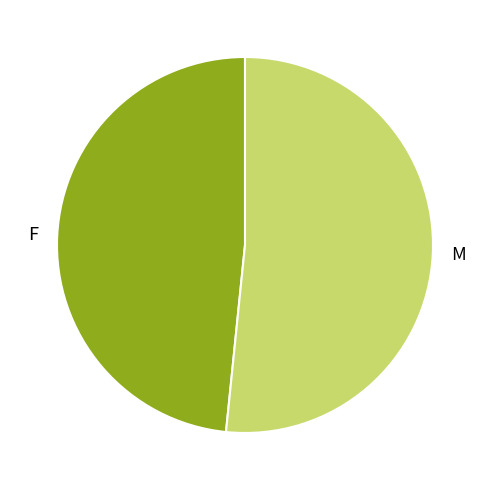

Is there any slice that represents more than half of the pie?

Yes